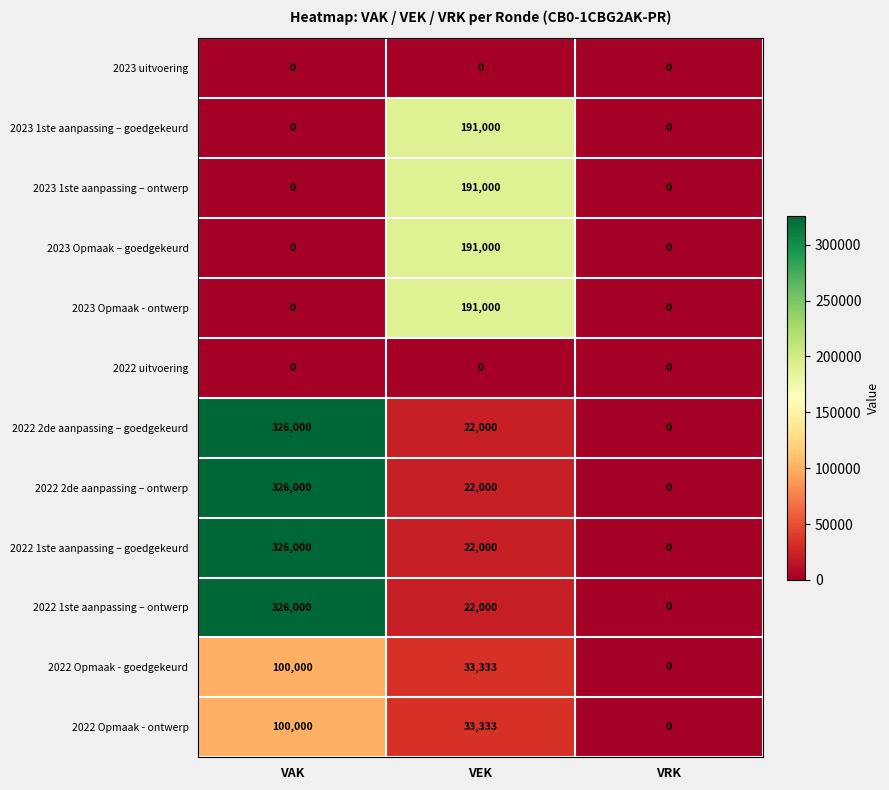

At which category is the sum across all series the highest?

VAK